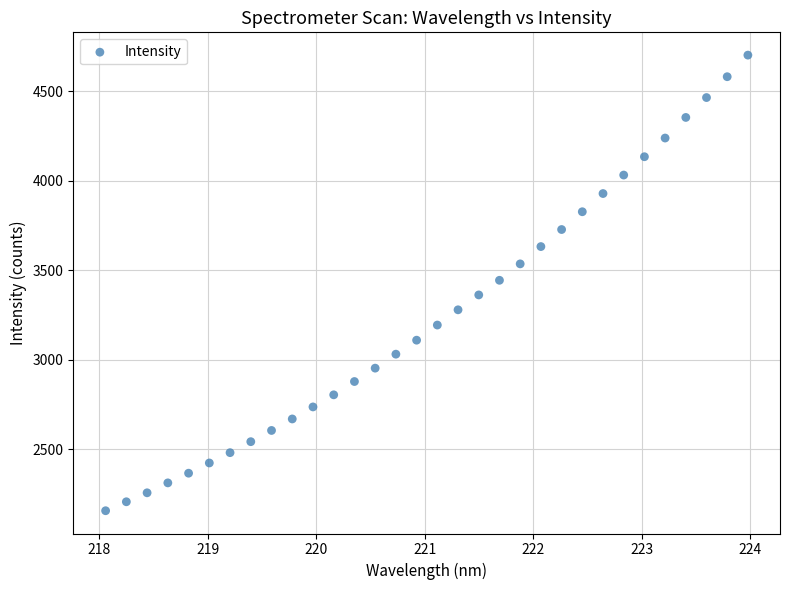

What is the range of X values (max minus min)?

5.9